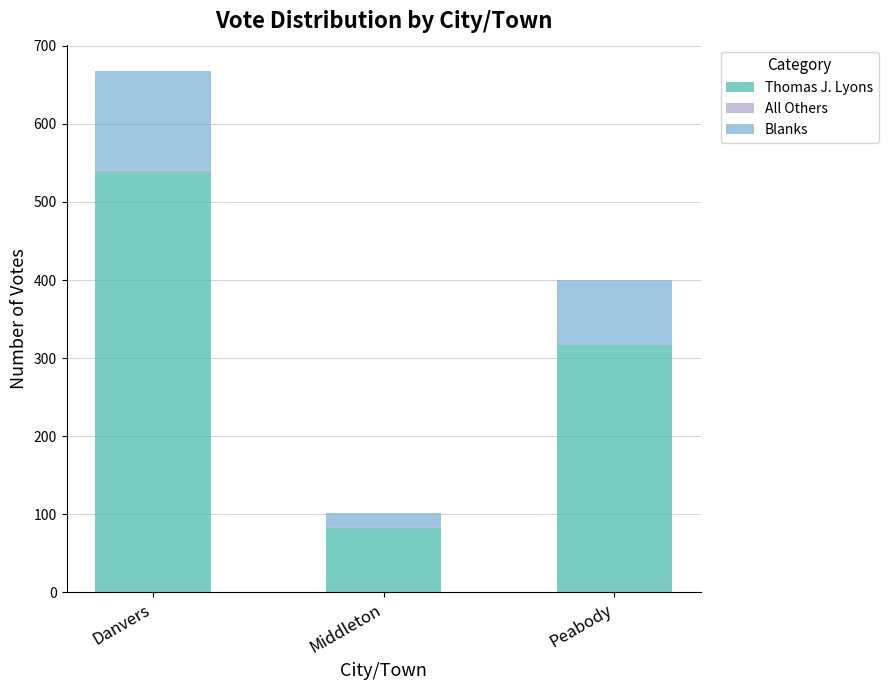

How many categories are shown in the chart?

3